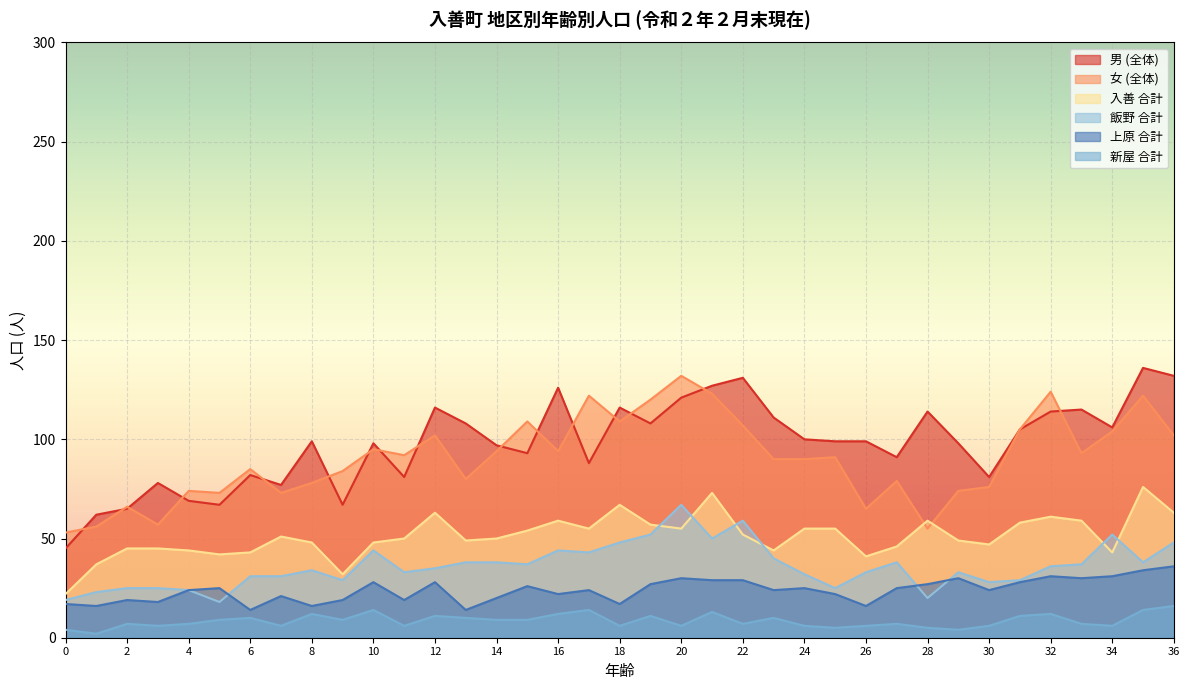

At which category is the sum across all series the highest?

35